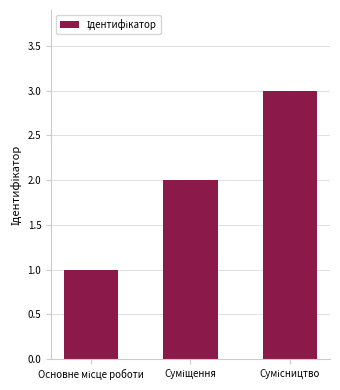

Count the number of categories in the chart.

3